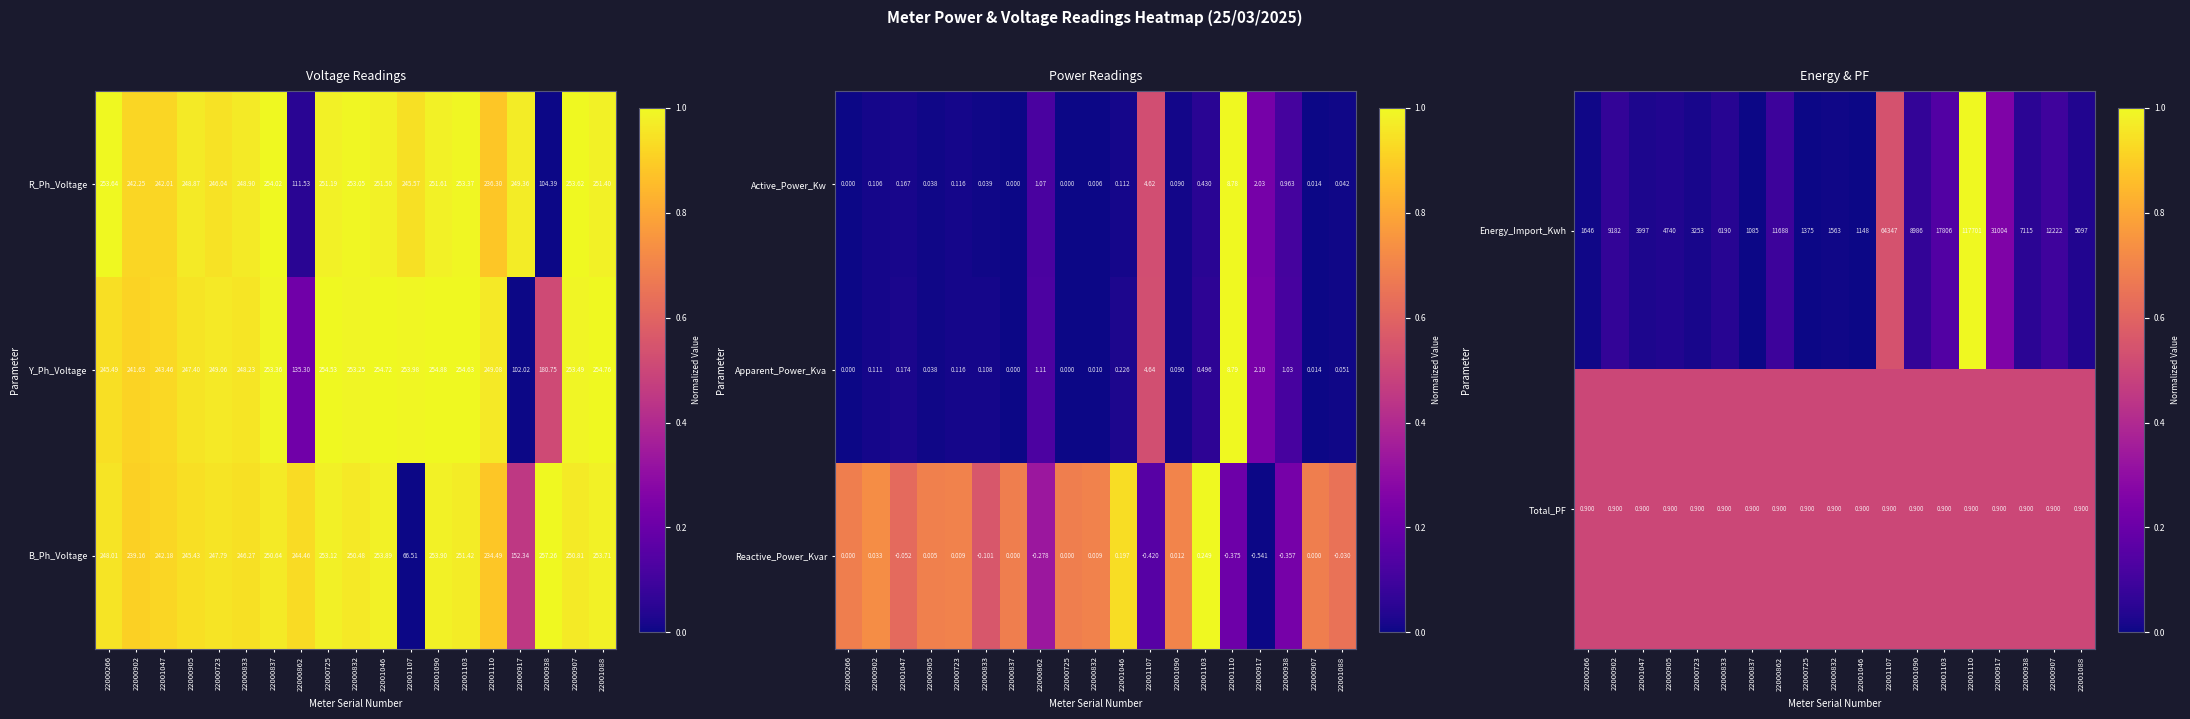

At which category is the sum across all series the highest?

22001110